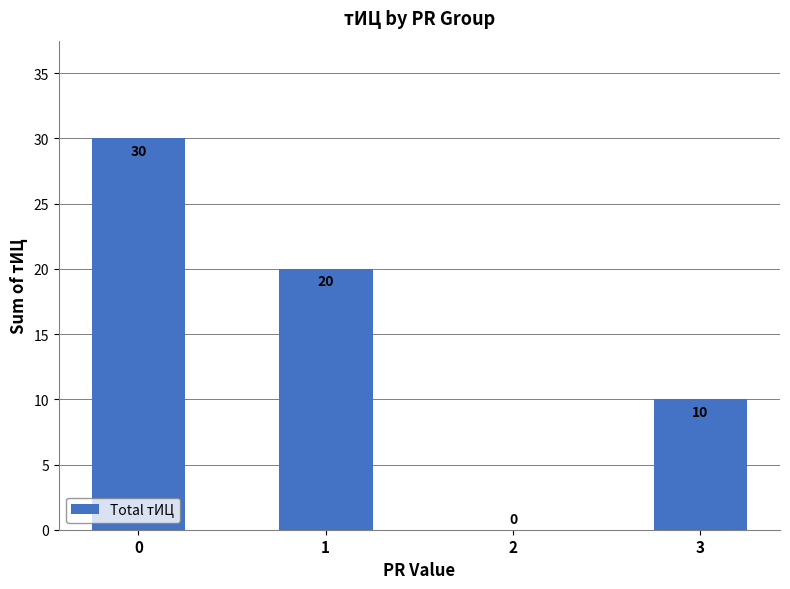

Is it true that the value at 0 is 8?

False